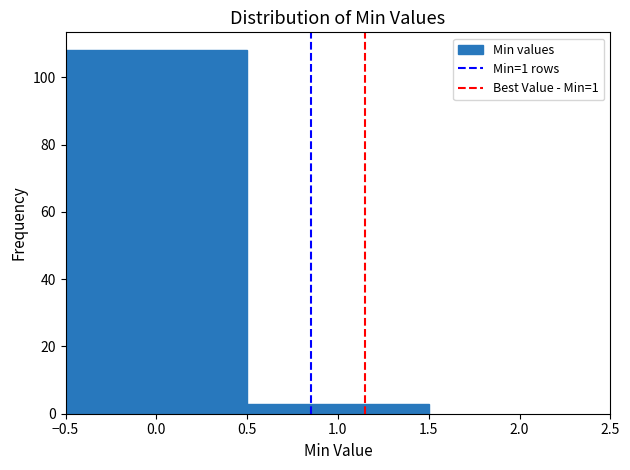

Reading left to right, transcribe this chart: for each bar, give the range it covers on the x-axis and its height. The values are not printed on the chart, so give them approximately, as read against the axis.

-0.5 to 0.5: 108
0.5 to 1.5: 4